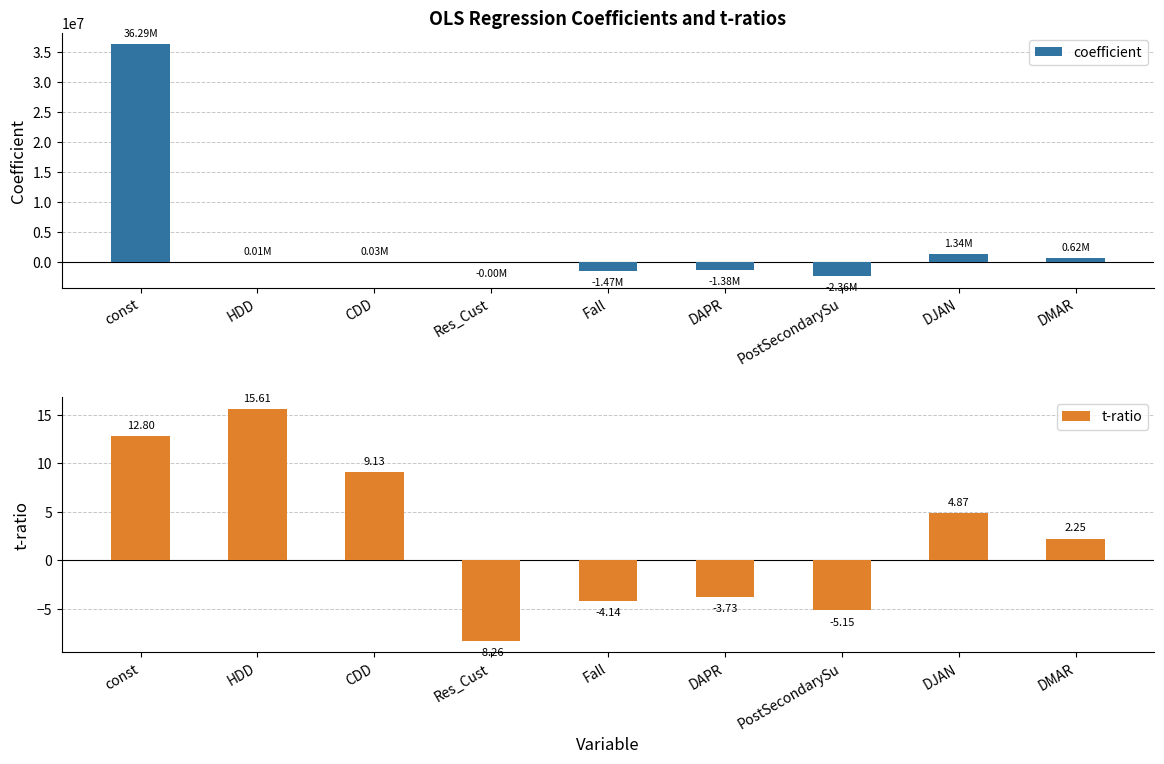

How many data points does each series have?

9